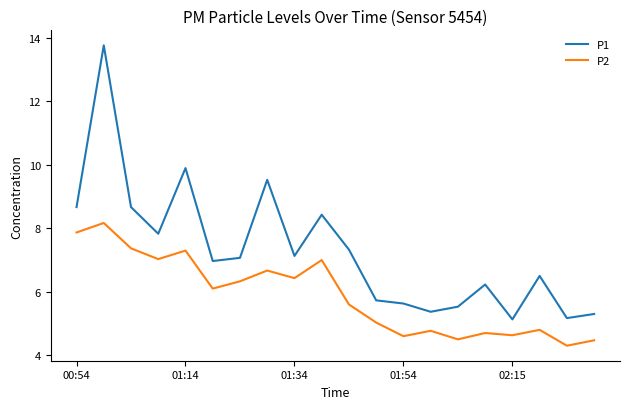

Is this an area chart (filled region under the line)?

No